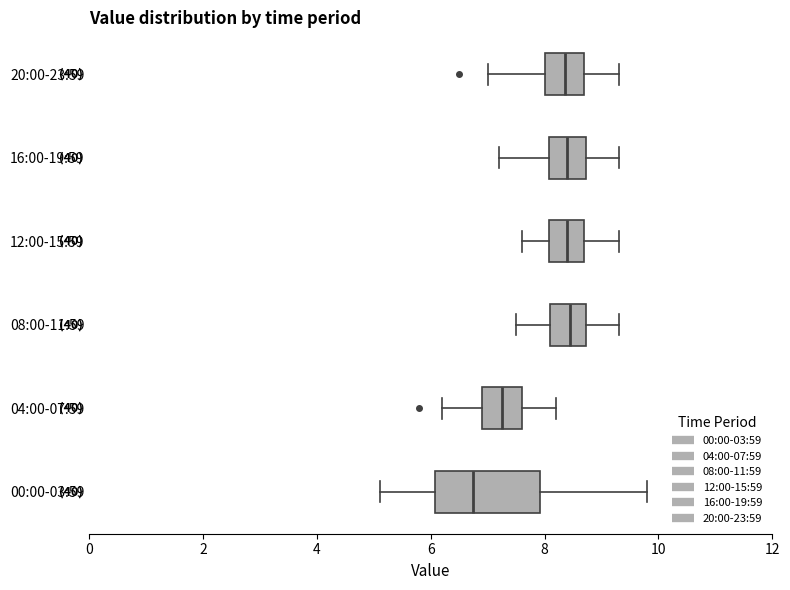

Comparing the boxes themselves (not the whiskers), which one is the widest?

00:00-03:59